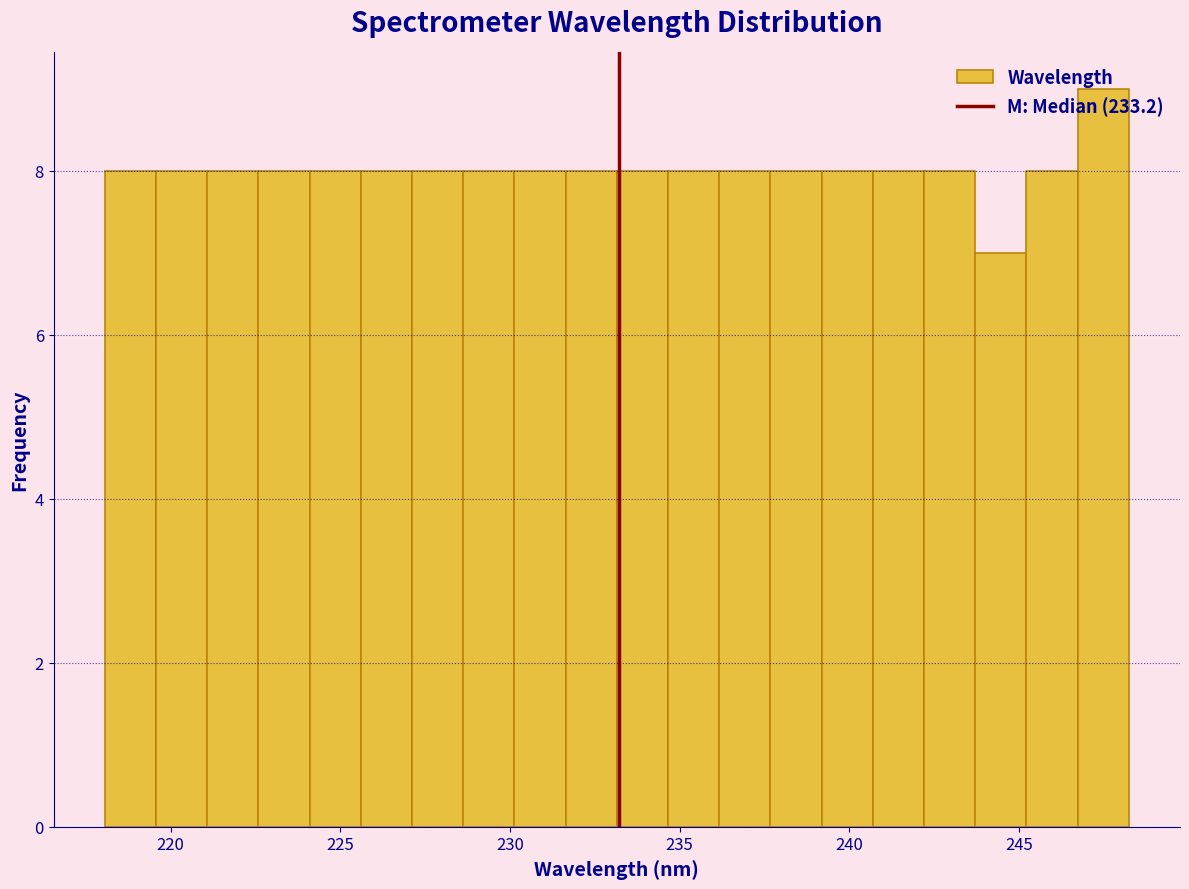

Around what value on the x-axis is the tallest bar? Give the approximate position of its centre, as read against the axis.

247.5